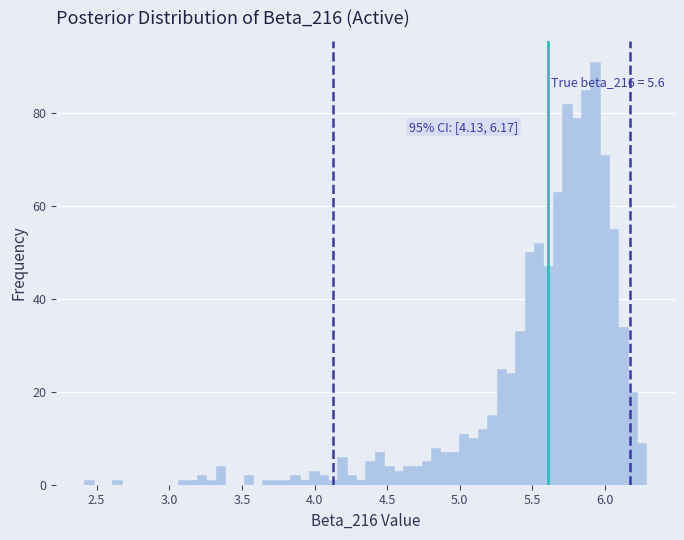

Around what value on the x-axis is the tallest bar? Give the approximate position of its centre, as read against the axis.

5.95